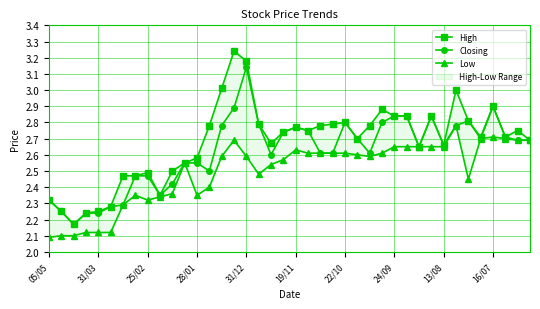

Which series has the largest total across all categories?

High